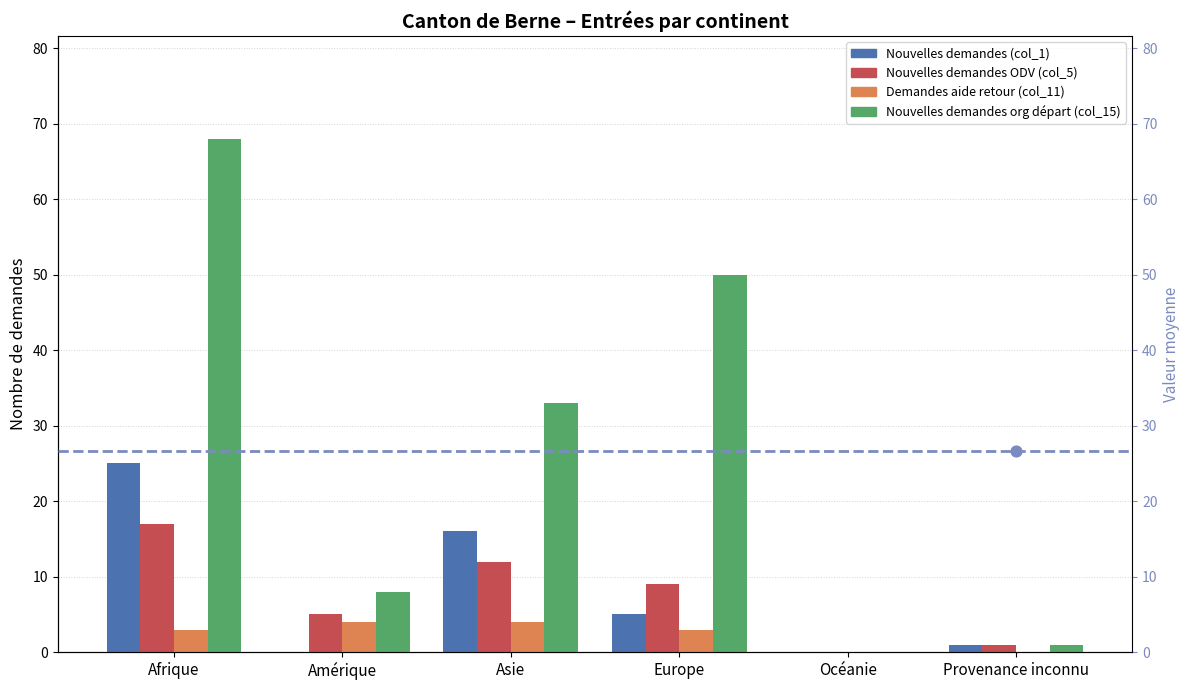

Which series has the largest Y range (max minus min)?

Nouvelles demandes org départ (col_15)